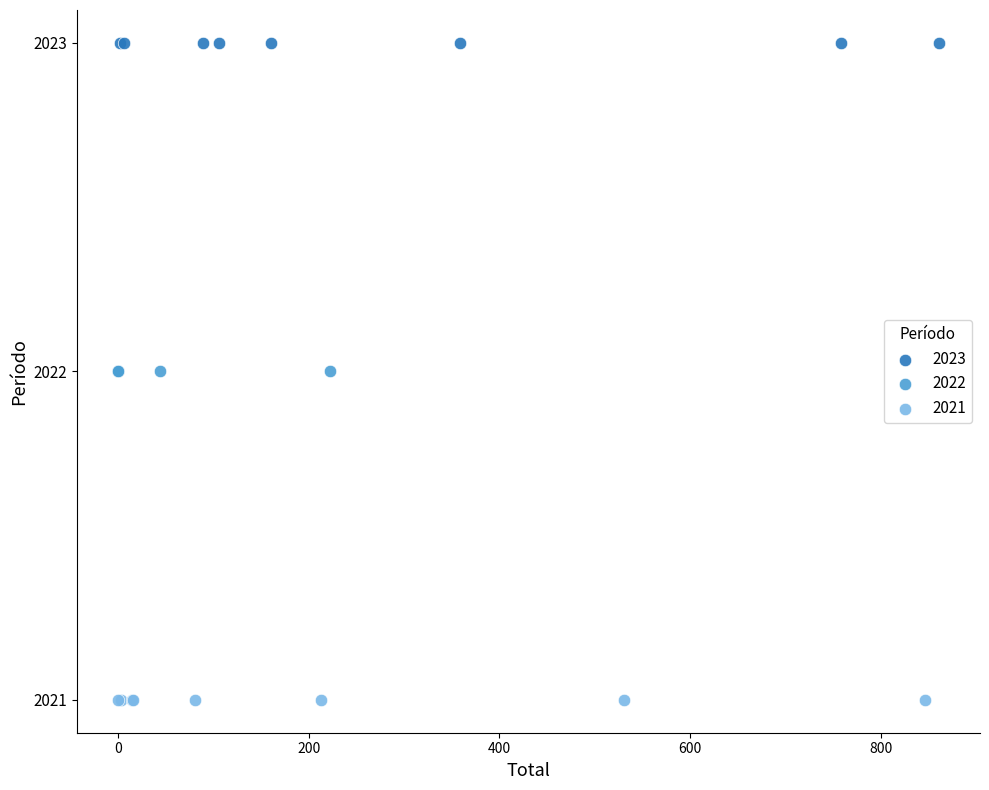

Which series reaches the maximum Y coordinate?

2023